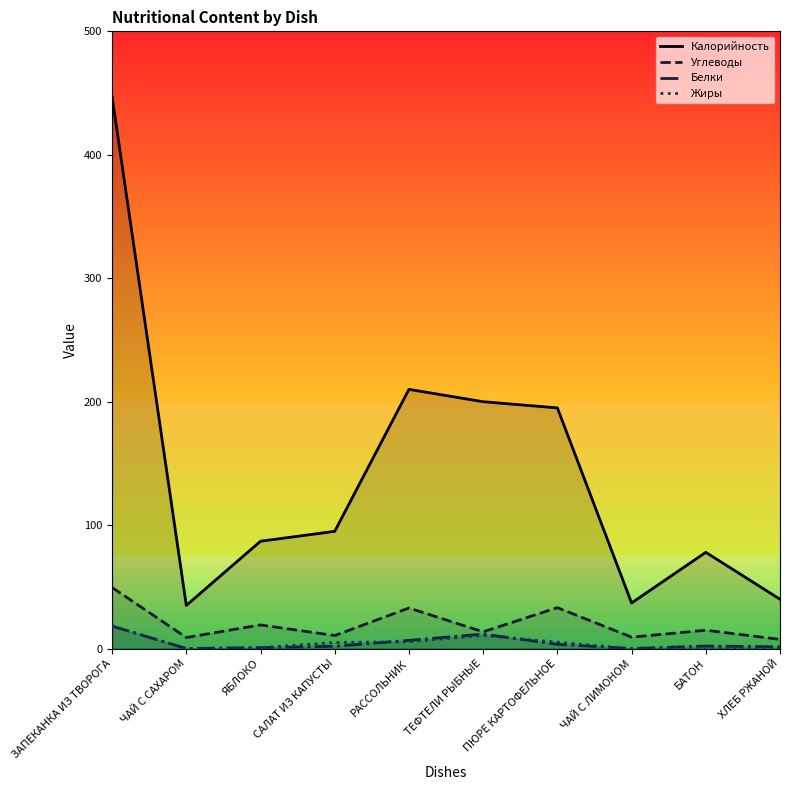

Rank the categories by Жиры value from lowest to highest.

ЧАЙ С САХАРОМ, ЧАЙ С ЛИМОНОМ, ХЛЕБ РЖАНОЙ, ЯБЛОКО, БАТОН, САЛАТ ИЗ КАПУСТЫ, ПЮРЕ КАРТОФЕЛЬНОЕ, РАССОЛЬНИК, ТЕФТЕЛИ РЫБНЫЕ, ЗАПЕКАНКА ИЗ ТВОРОГА